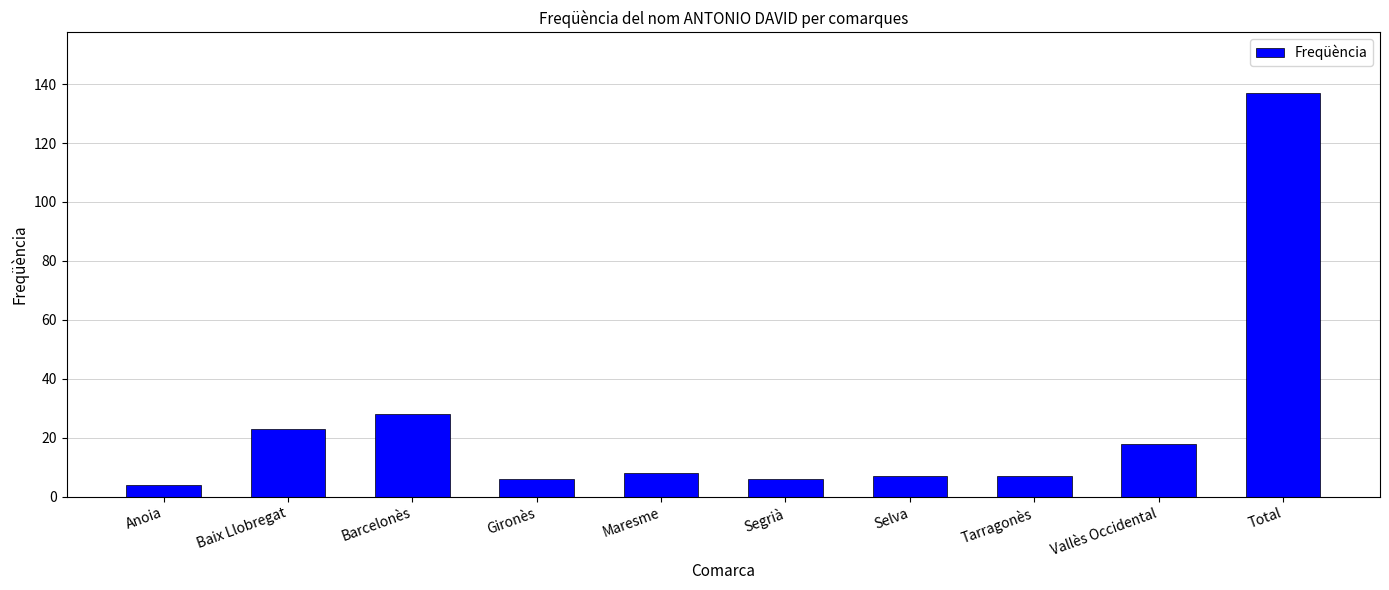

What is the difference between the maximum and second lowest values?

131